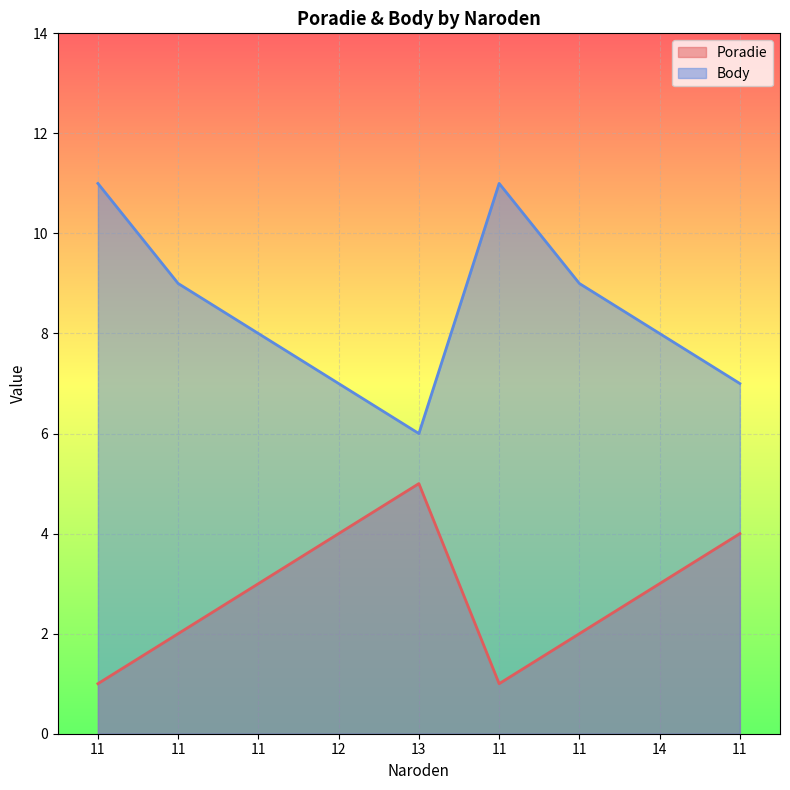

Read the Poradie value at 11.

2